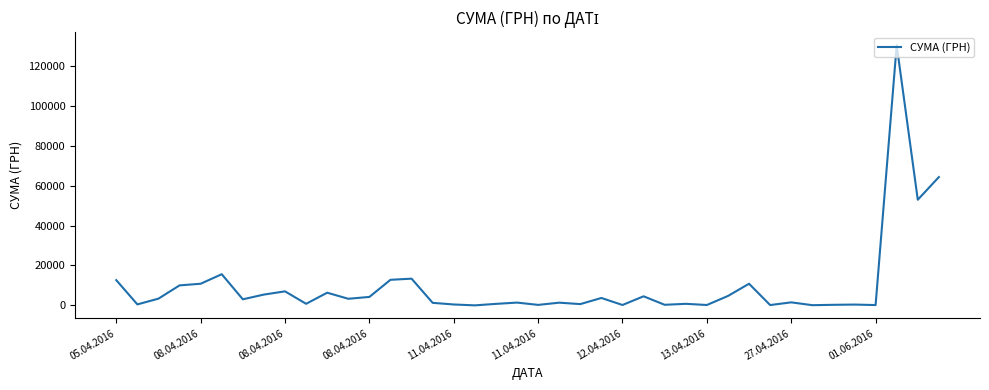

How many values exceed 3059?

20